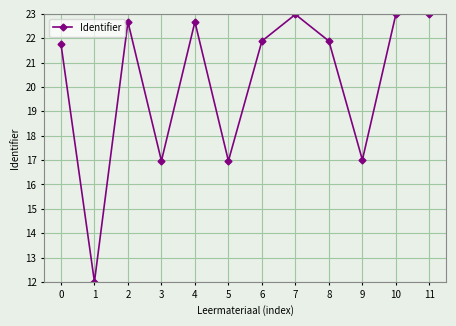

What is the value of the 11th point from the left?

23.0